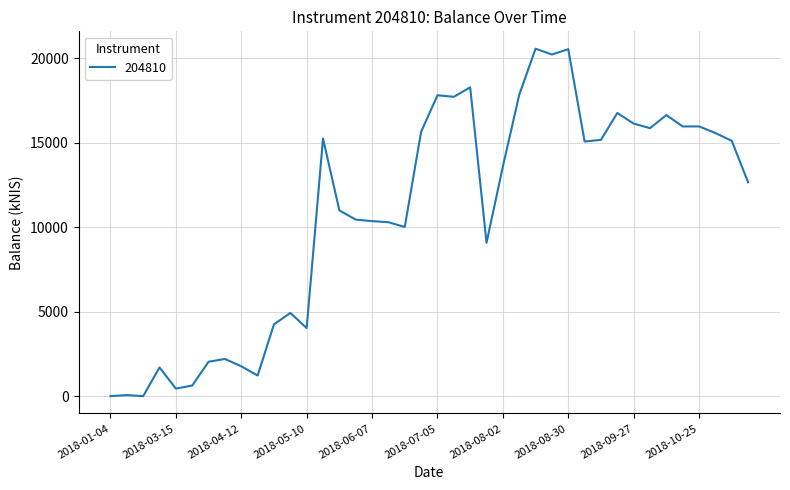

How many lines are shown in the chart?

1